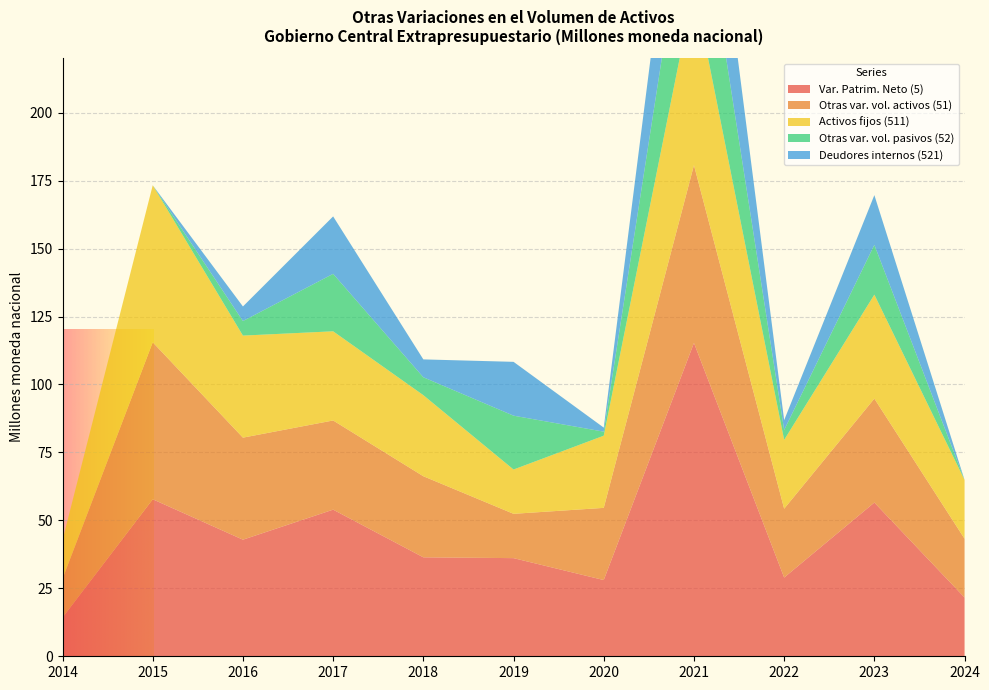

Reading right to left, extract all data points from this chart.

Var. Patrim. Neto (5): 2024=21.6	2023=56.6	2022=29.0	2021=115.3	2020=28.0	2019=36.1	2018=36.4	2017=53.9	2016=42.9	2015=57.8	2014=14.3
Otras var. vol. activos (51): 2024=21.6	2023=38.2	2022=25.3	2021=65.4	2020=26.6	2019=16.3	2018=29.8	2017=32.8	2016=37.5	2015=57.8	2014=14.3
Activos fijos (511): 2024=21.6	2023=38.2	2022=25.3	2021=65.4	2020=26.6	2019=16.3	2018=29.8	2017=32.8	2016=37.5	2015=57.8	2014=14.3
Otras var. vol. pasivos (52): 2024=0.0	2023=18.3	2022=3.6	2021=49.9	2020=1.5	2019=19.8	2018=6.6	2017=21.1	2016=5.4	2015=0.0	2014=0.0
Deudores internos (521): 2024=0.0	2023=18.3	2022=3.6	2021=49.9	2020=1.5	2019=19.8	2018=6.6	2017=21.1	2016=5.4	2015=0.0	2014=0.0